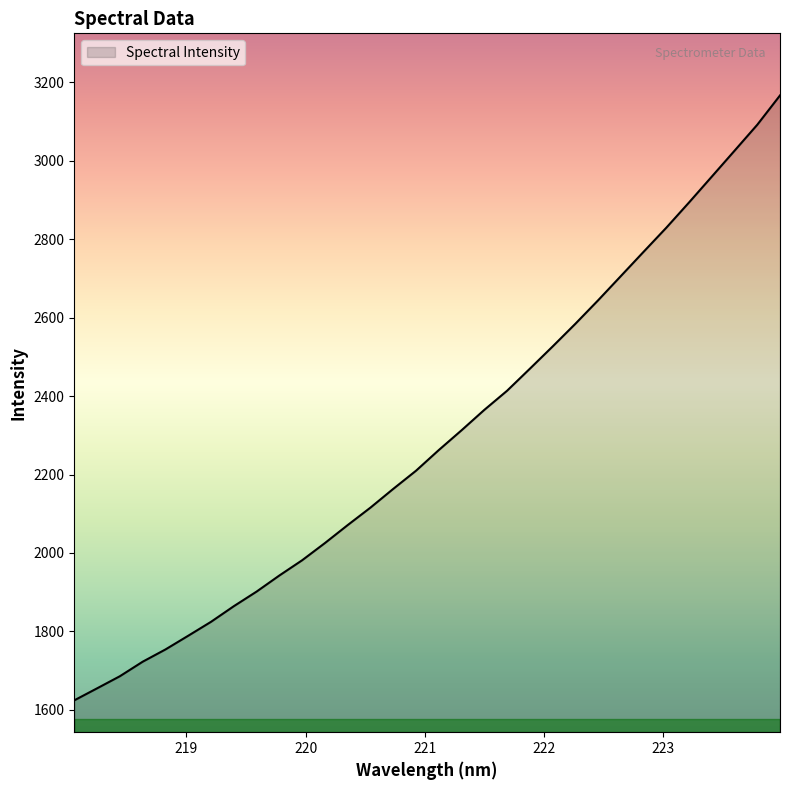

How many lines are shown in the chart?

1